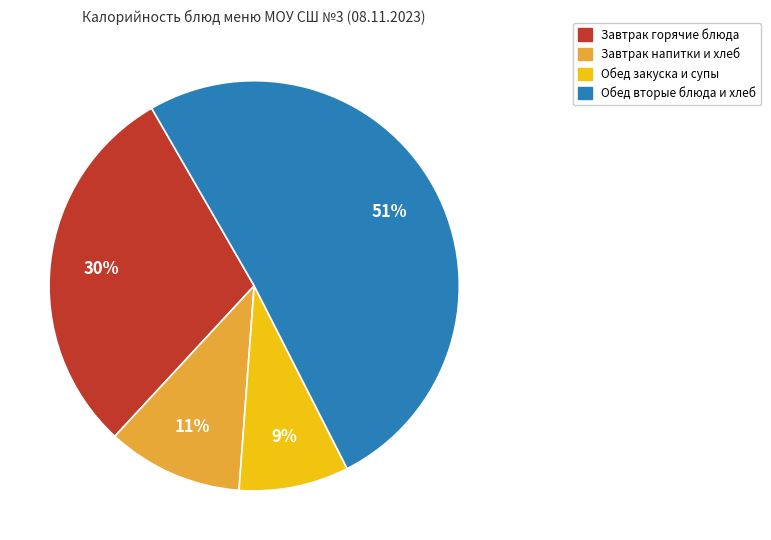

To the nearest percent, what is the average slice percentage?

25%